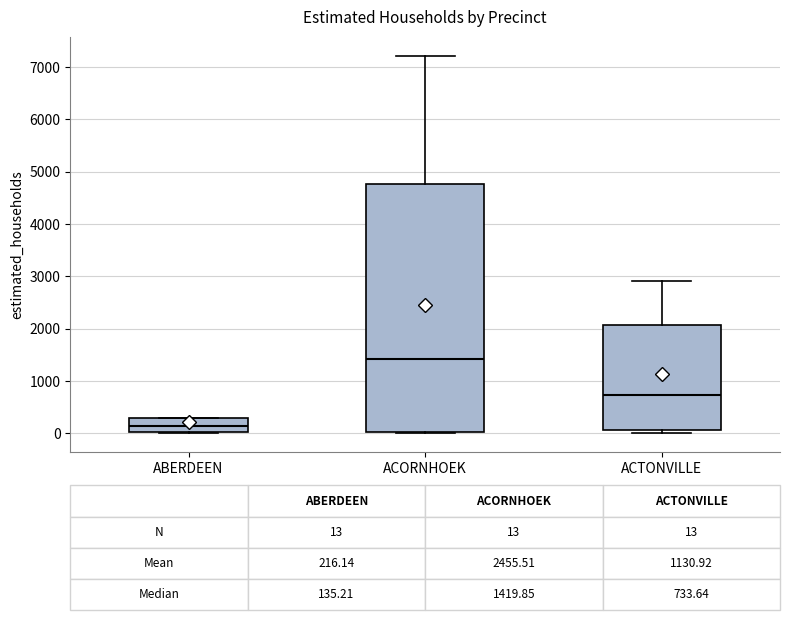

Which box has the lowest median line?

ABERDEEN